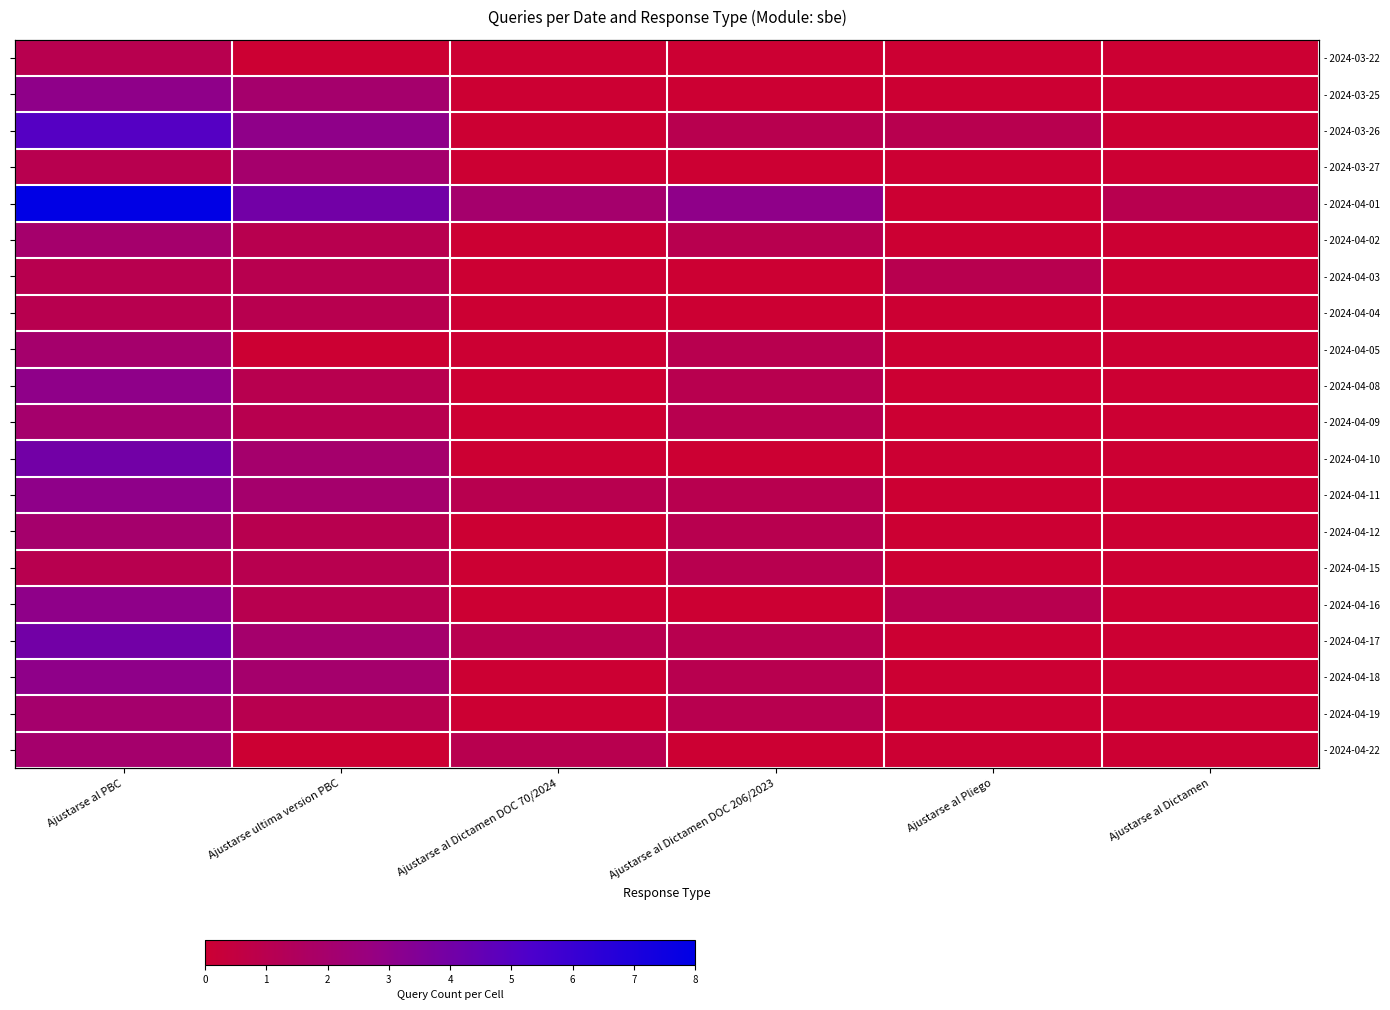

At which category is the sum across all series the highest?

Ajustarse al PBC